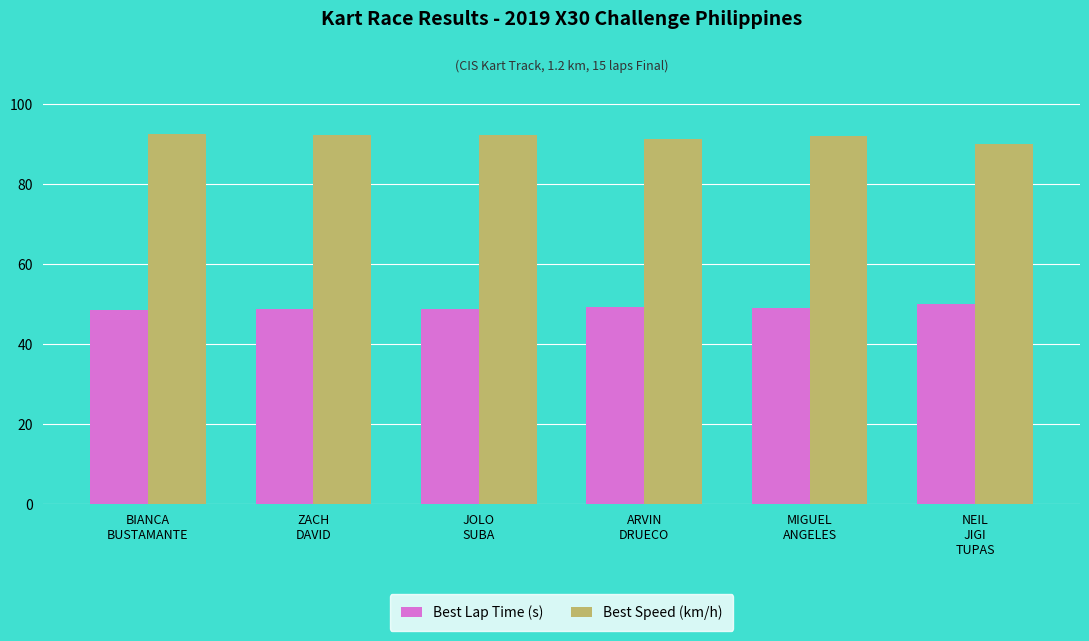

What is the highest value of the Best Speed (km/h) series?

92.6